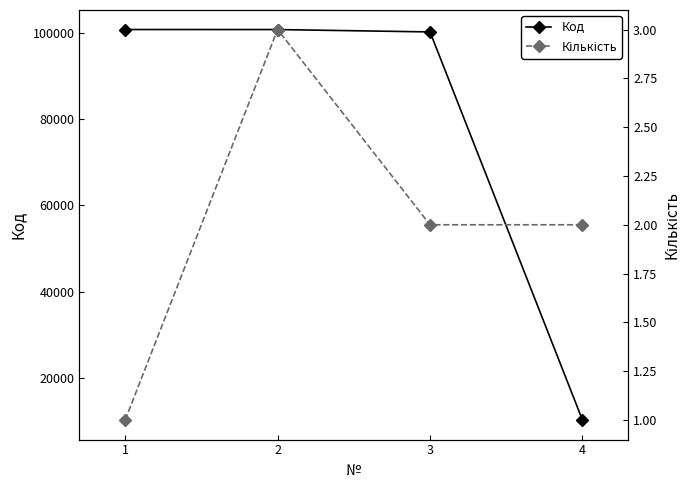

At 2, list the series in order from largest to smallest.

Код, Кількість